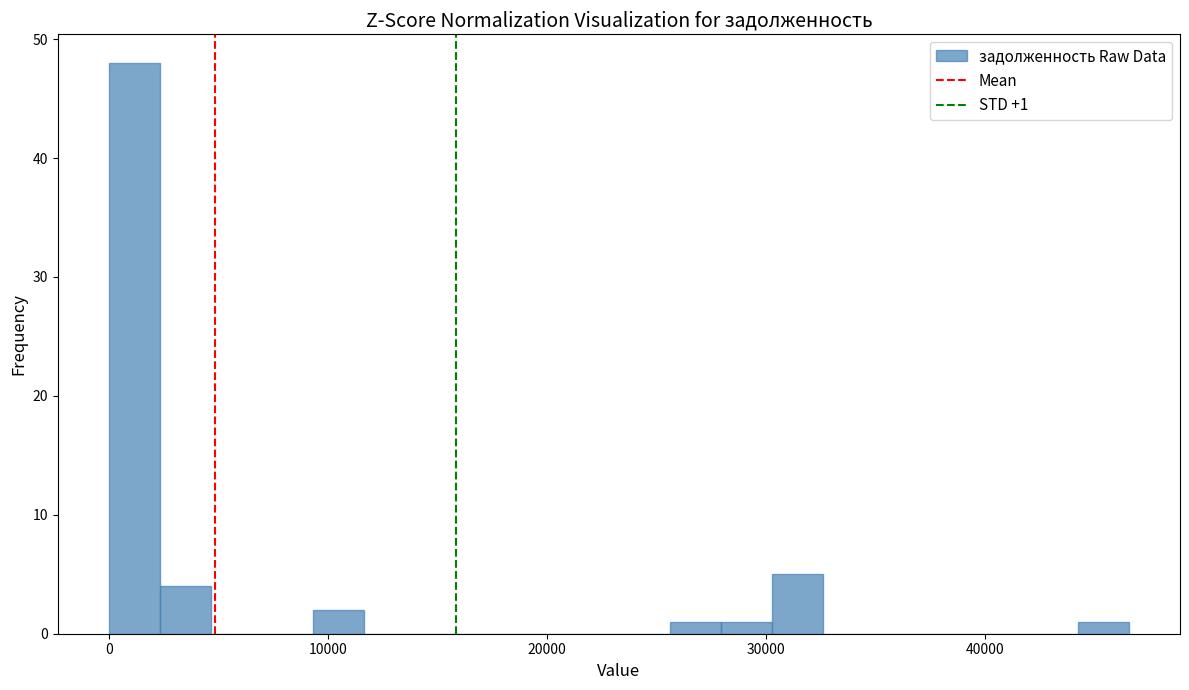

Read against the x-axis, roughly where is the centre of the tallest bar?

1000